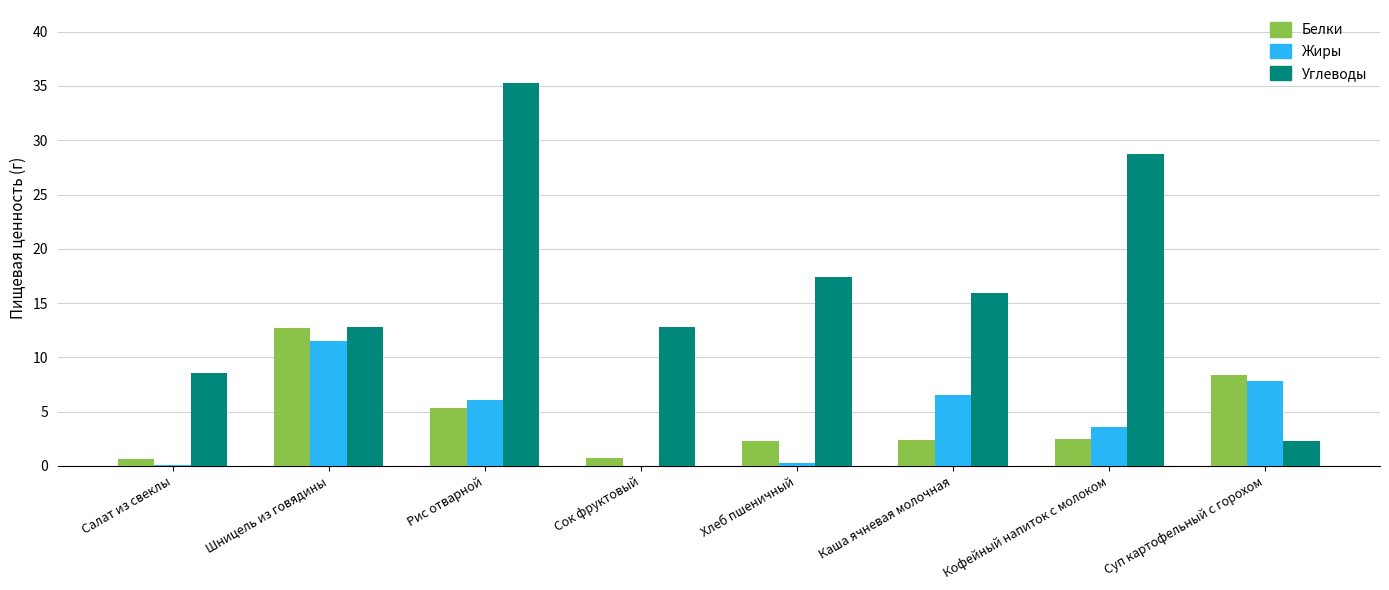

Is the value of Белки at Шницель из говядины greater than the value of Жиры at Рис отварной?

Yes